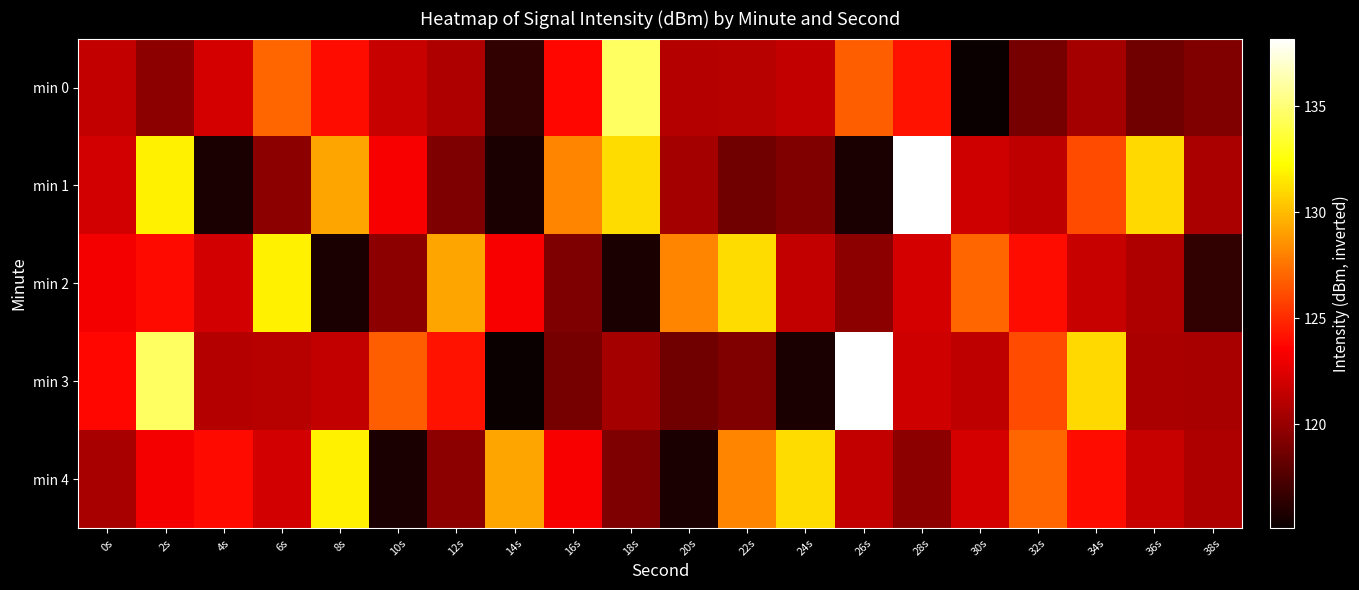

List the series in order of their peak value, lowest first.

min 2, min 4, min 0, min 1, min 3